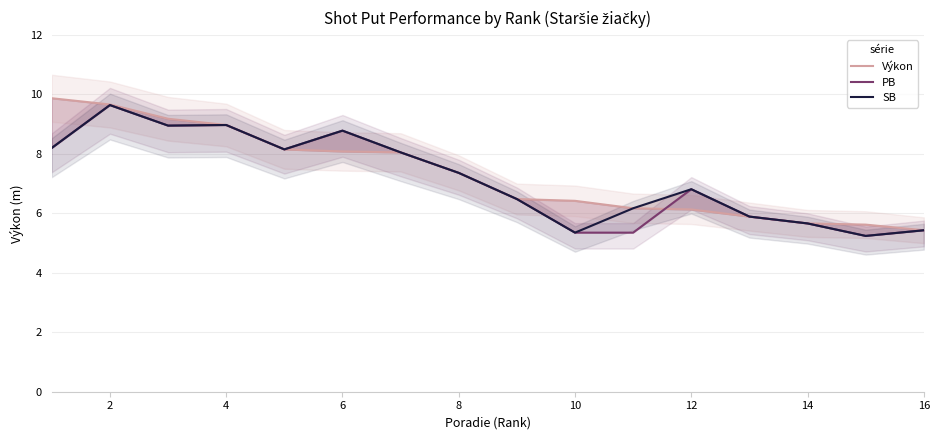

In PB, how many points are lower than both neighbors (excluding endpoints)?

3